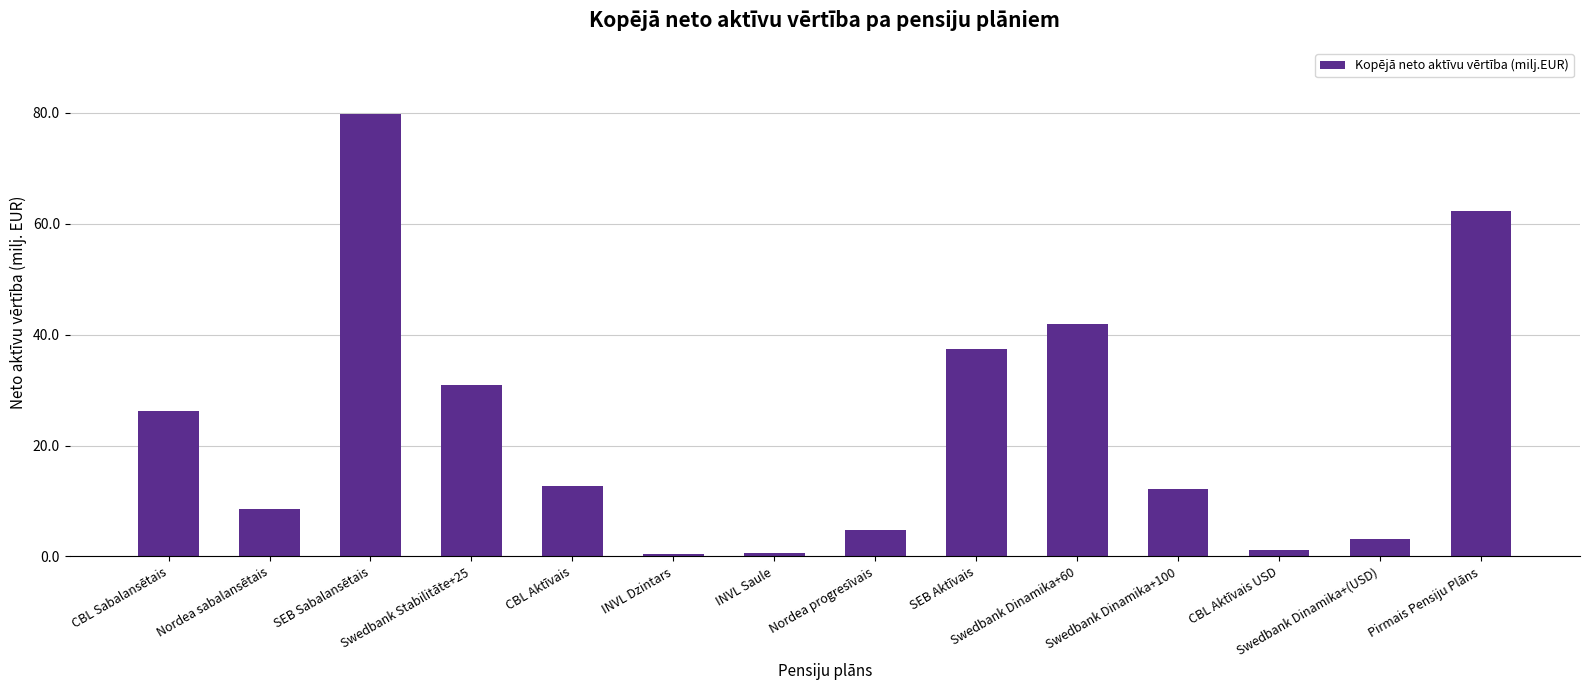

What is the maximum value shown in the chart?

79.7